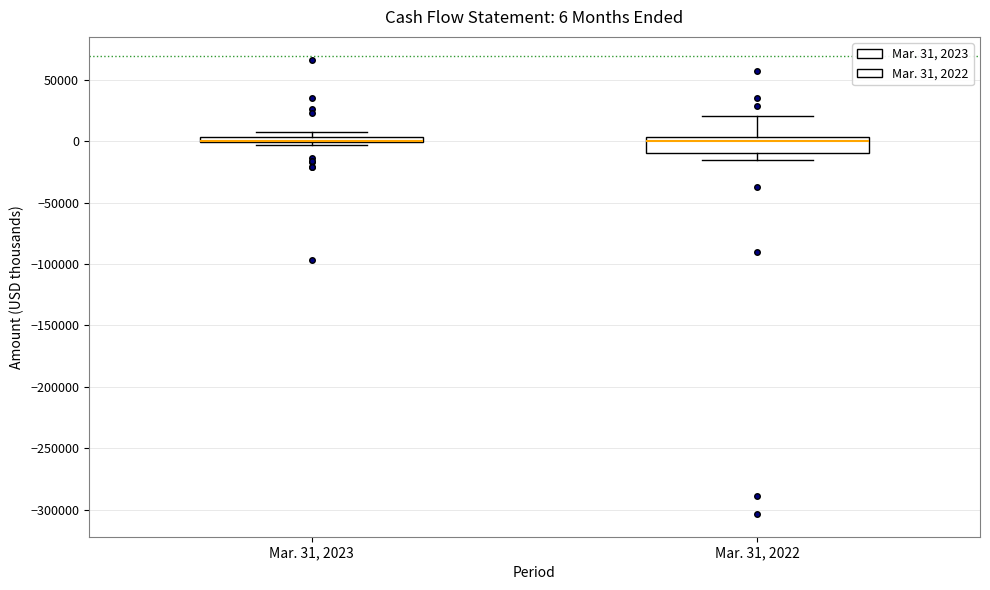

Comparing the boxes themselves (not the whiskers), which one is the tallest?

Mar. 31, 2022